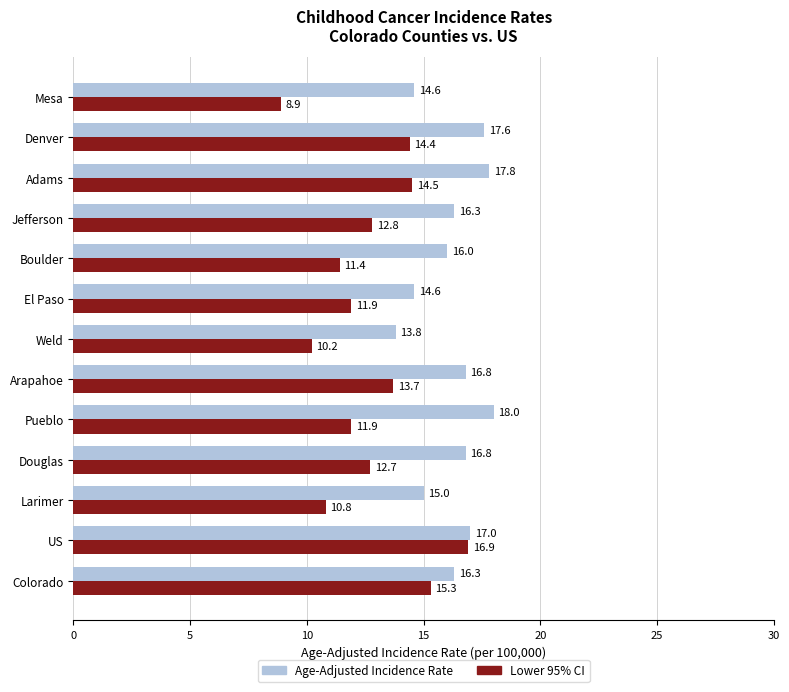

What is the lowest value of the Age-Adjusted Incidence Rate series?

13.8